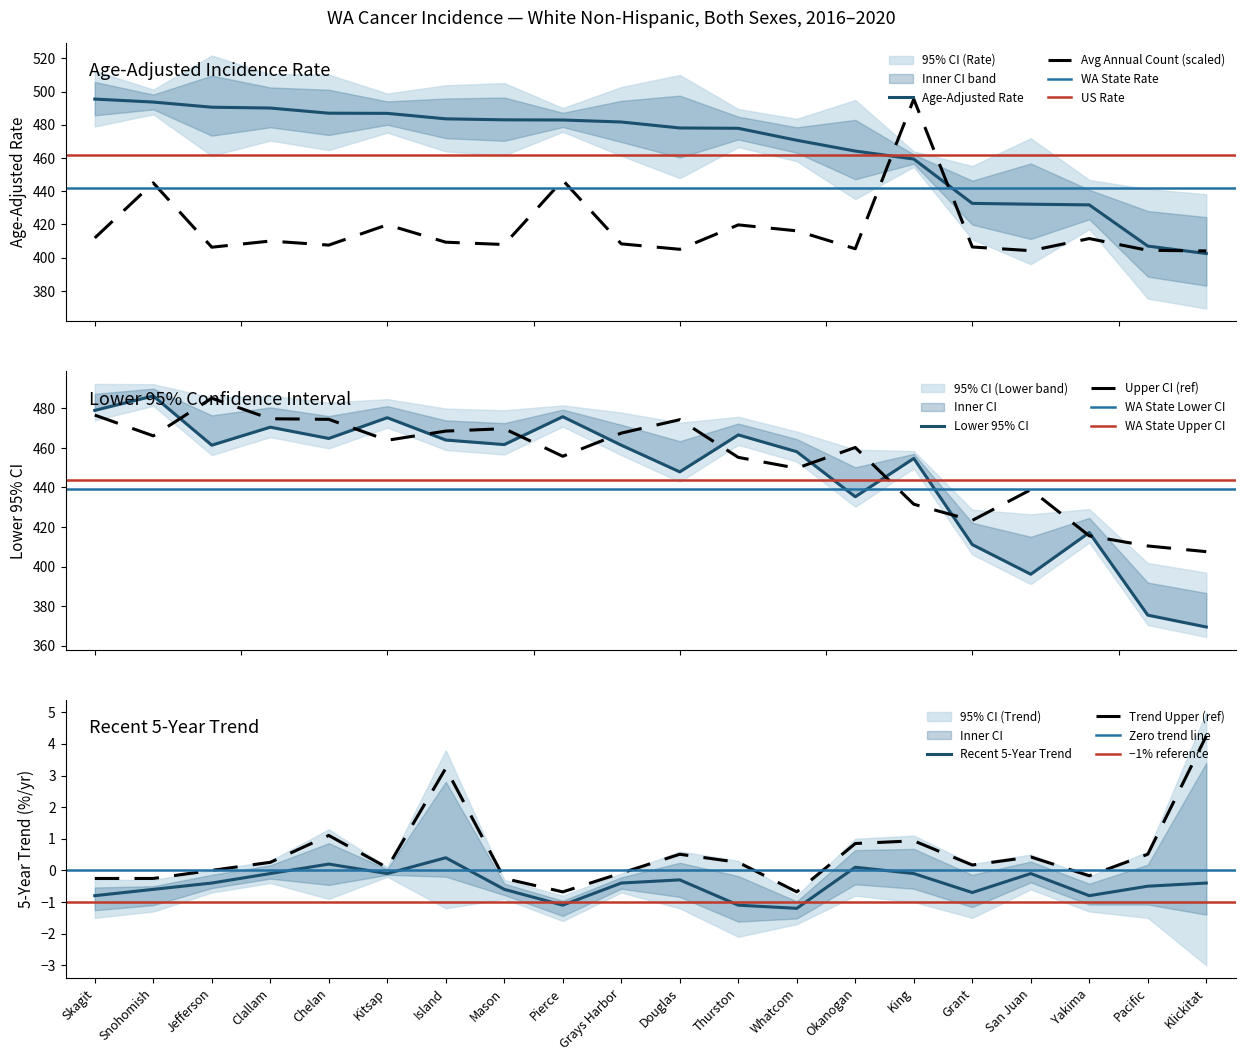

True or false: trend and trend_upper cross at least once.

False